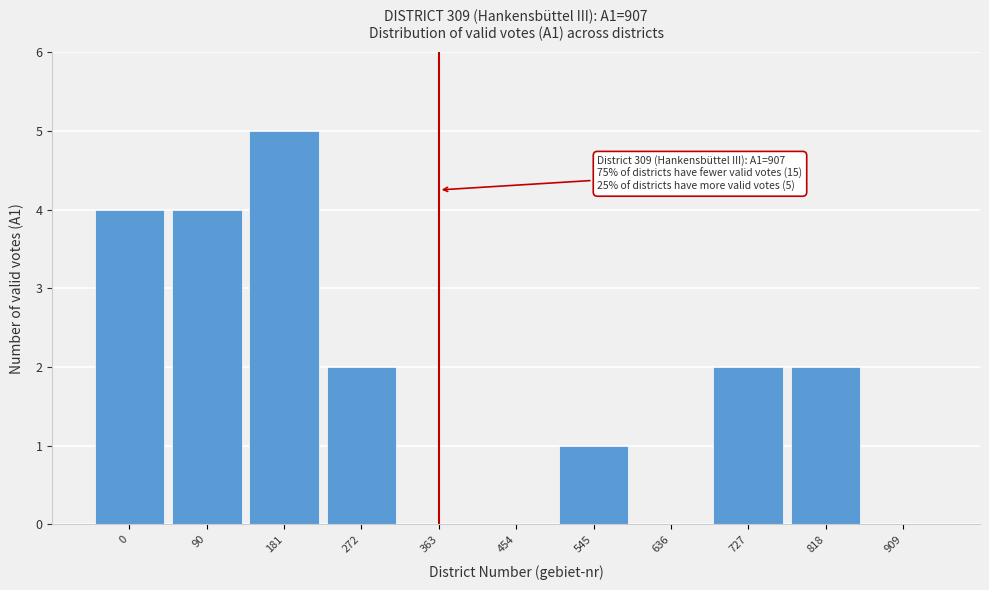

Reading left to right, list all the values displayed in this chart.

0=4	90=4	181=5	272=2	363=0	454=0	545=1	636=0	727=2	818=2	909=0